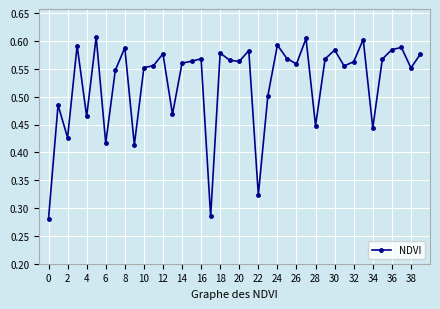

True or false: the data has more than 2 interior local peaks.

True